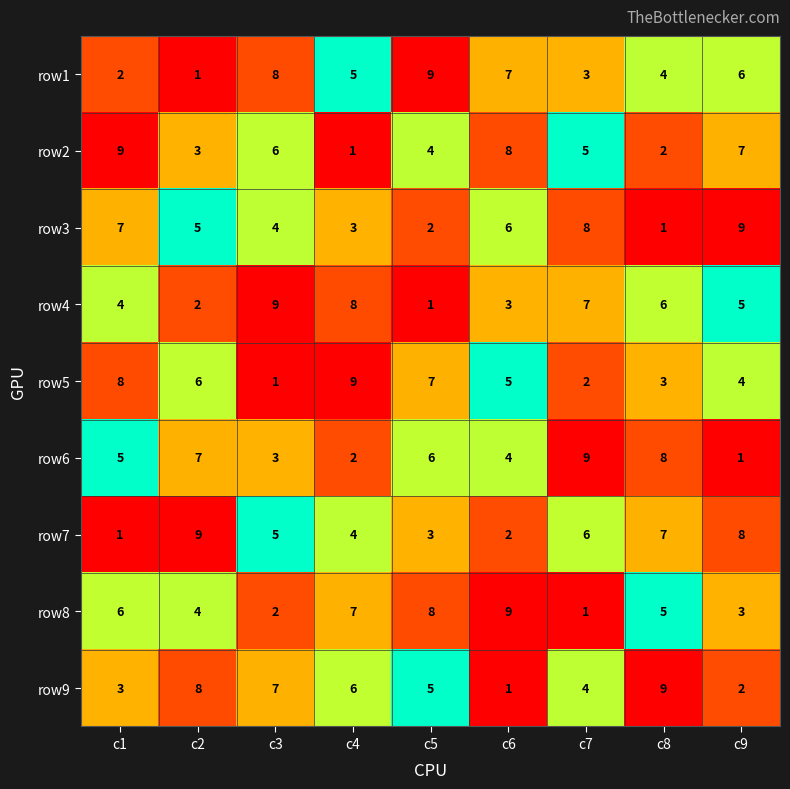

What is the greatest value displayed?

9